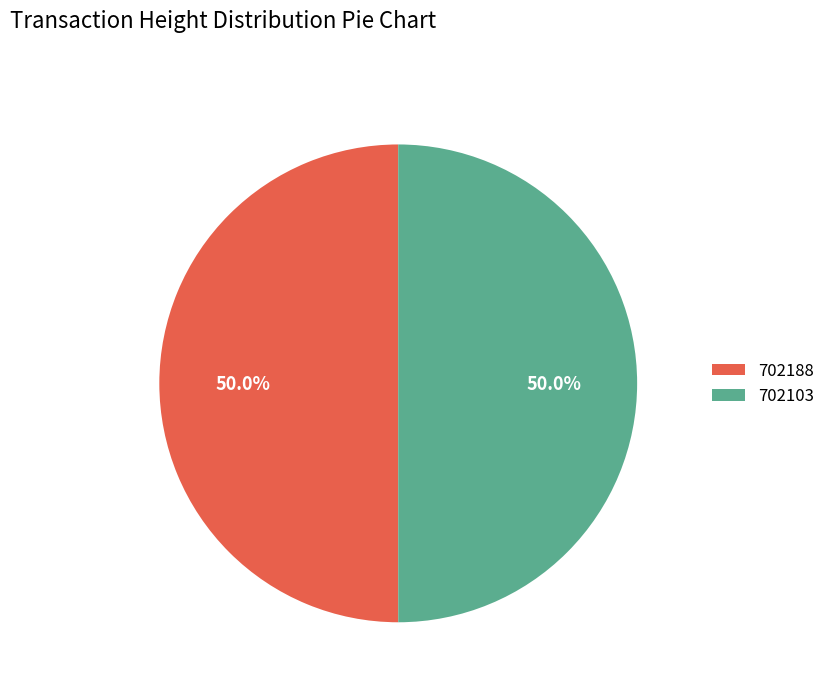

To the nearest percent, what percentage of the pie is 702188?

50%